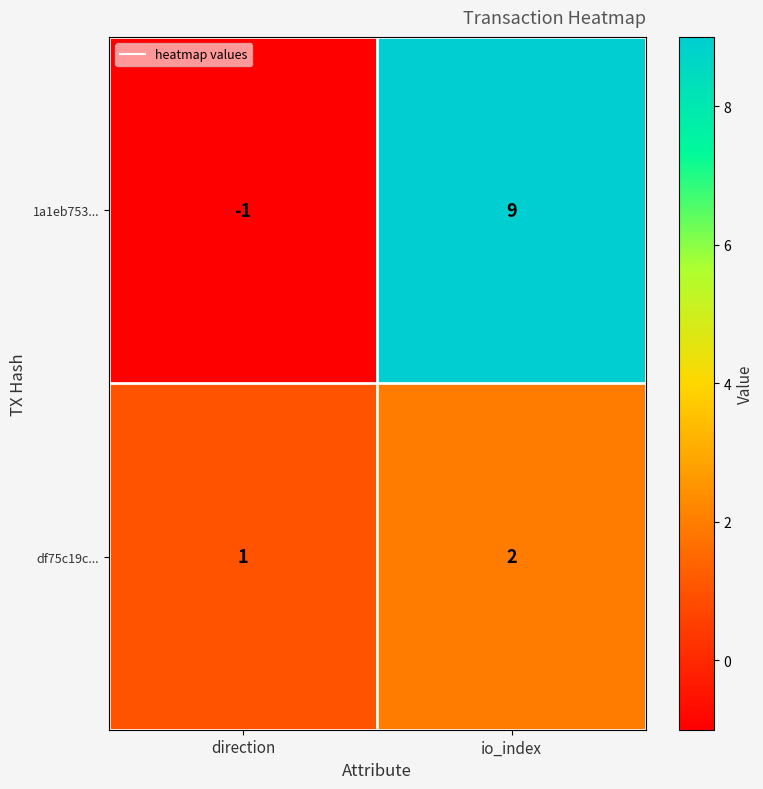

Which series has the largest total across all categories?

1a1eb753...